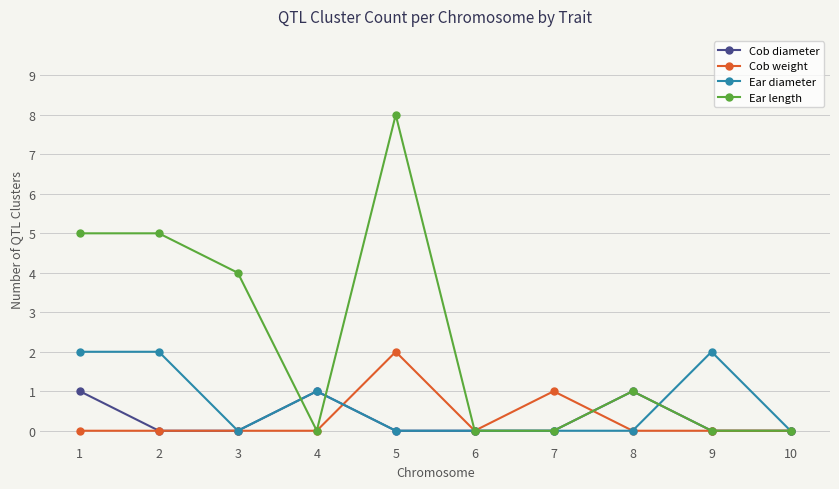

At which category is the sum across all series the highest?

5